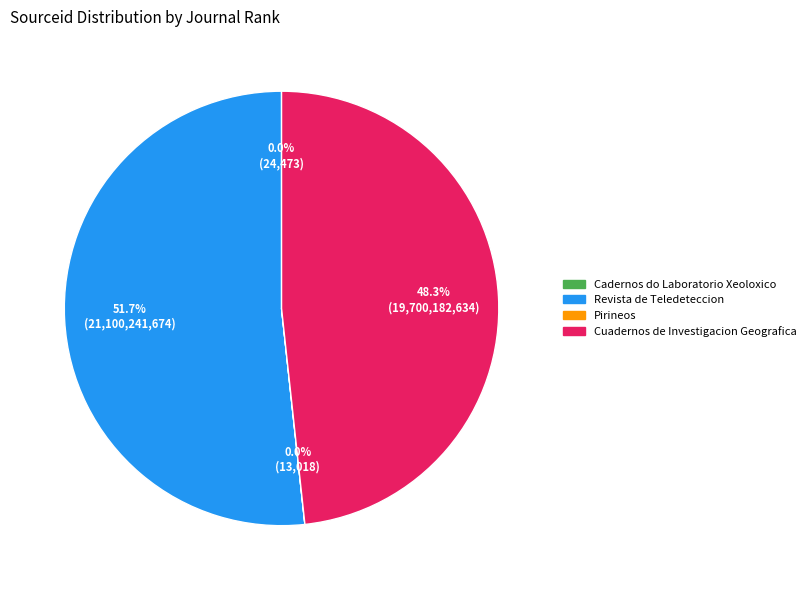

Which category has the biggest portion of the pie?

Revista de Teledeteccion